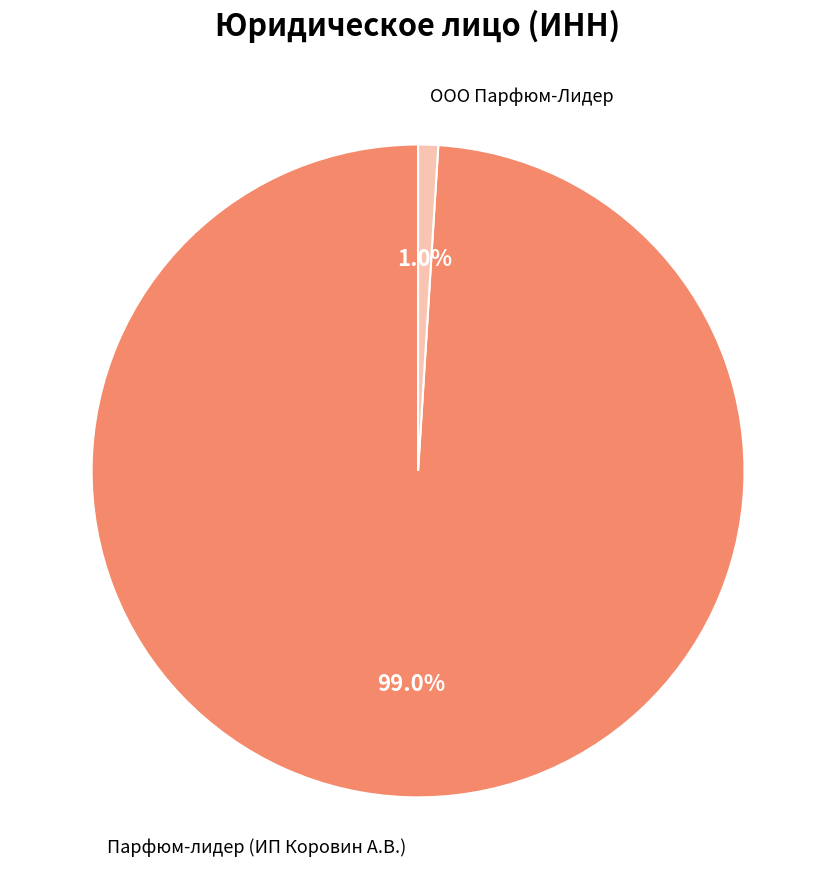

Is there any slice that represents more than half of the pie?

Yes